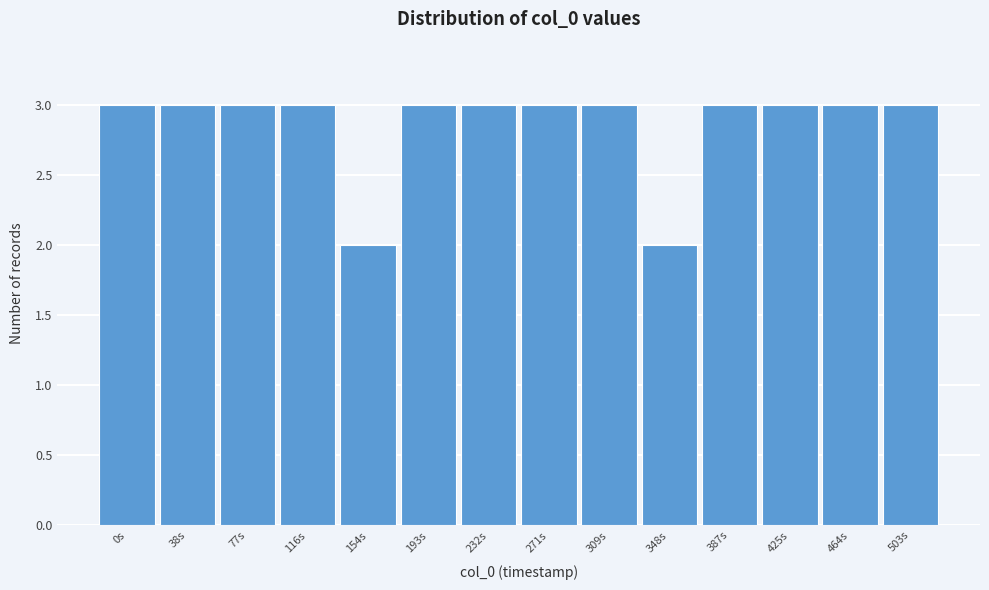

Reading left to right, what are all the values shown in this chart?

0s=3	38s=3	77s=3	116s=3	154s=2	193s=3	232s=3	271s=3	309s=3	348s=2	387s=3	425s=3	464s=3	503s=3